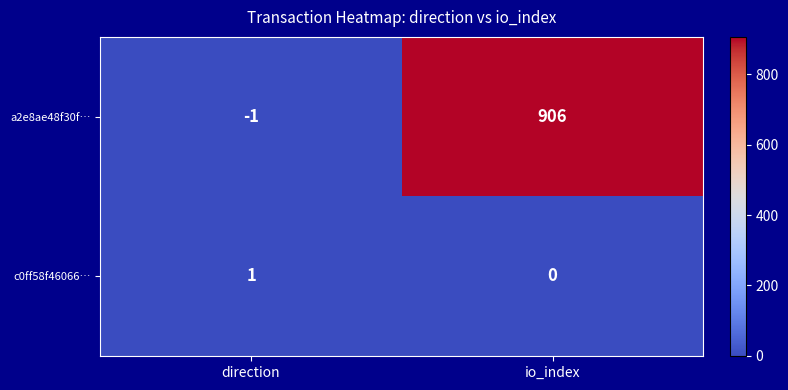

Reading left to right, list all the values displayed in this chart.

a2e8ae48f30f…: -1	906
c0ff58f46066…: 1	0